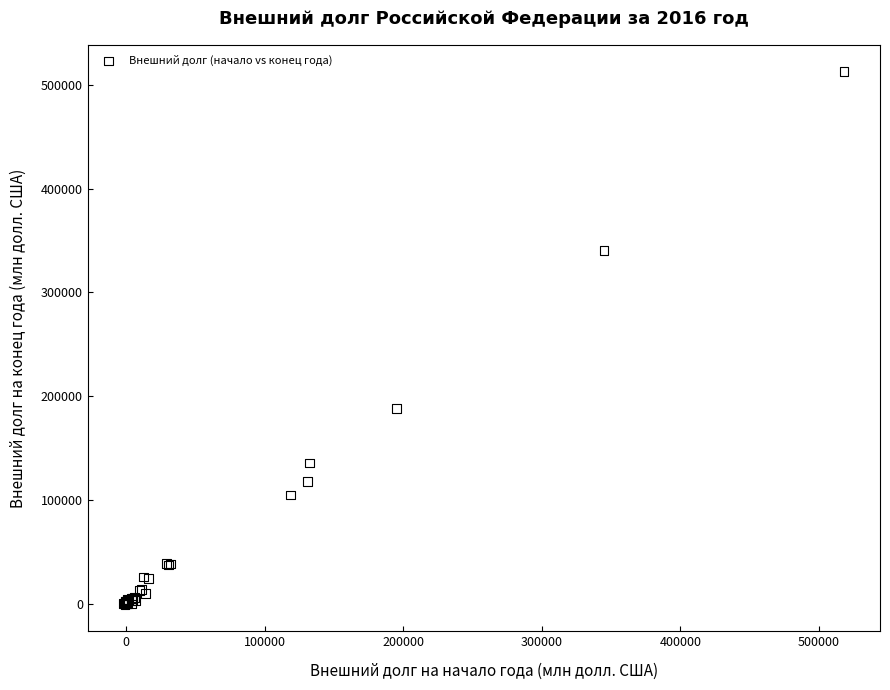

What Y value in the scatter plot is closest to 256072?

188006.4